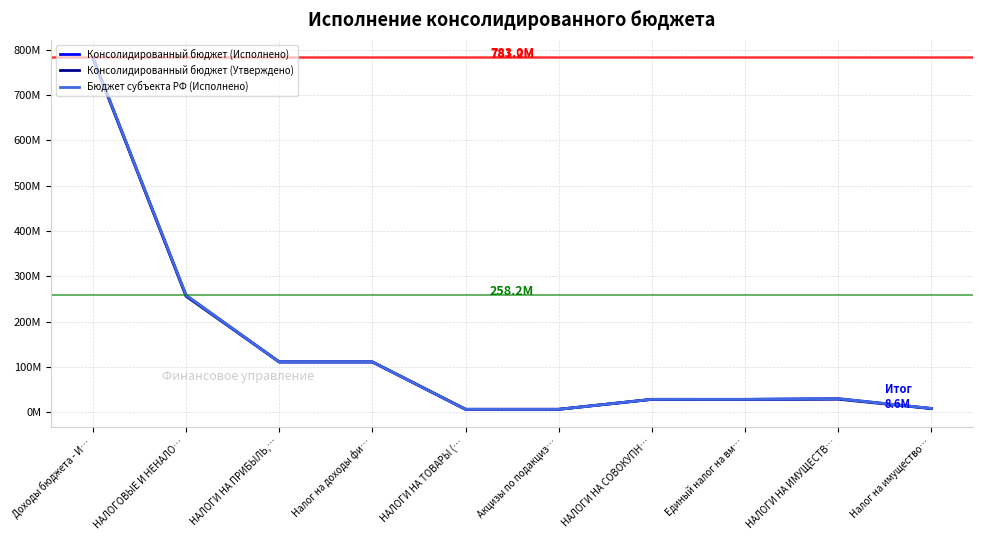

Between which two adjacent categories do Консолидированный бюджет (Исполнено) and Консолидированный бюджет (Утверждено) first intersect?

НАЛОГОВЫЕ И НЕНАЛО… and НАЛОГИ НА ПРИБЫЛЬ,…